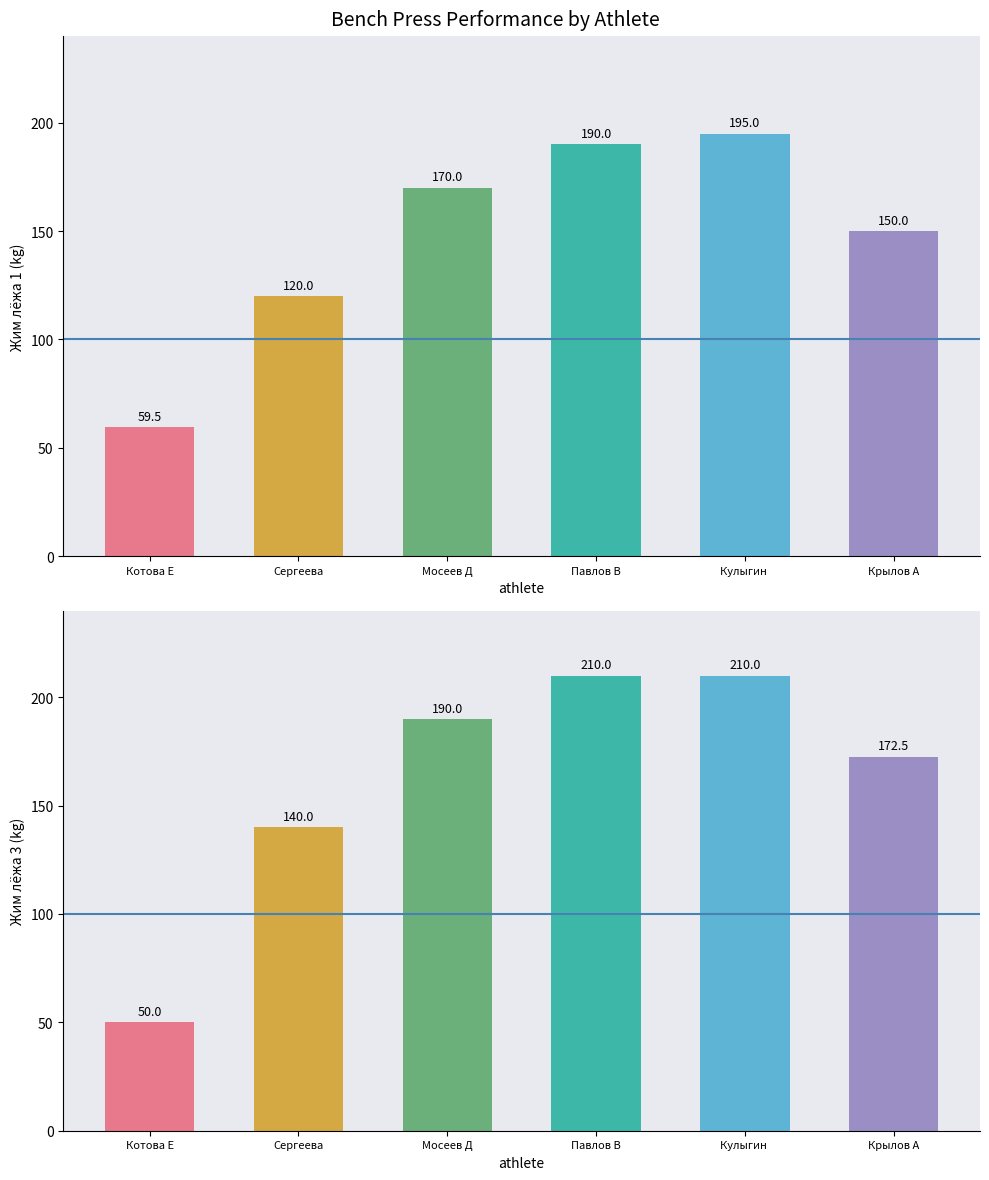

How many categories are shown in the chart?

6